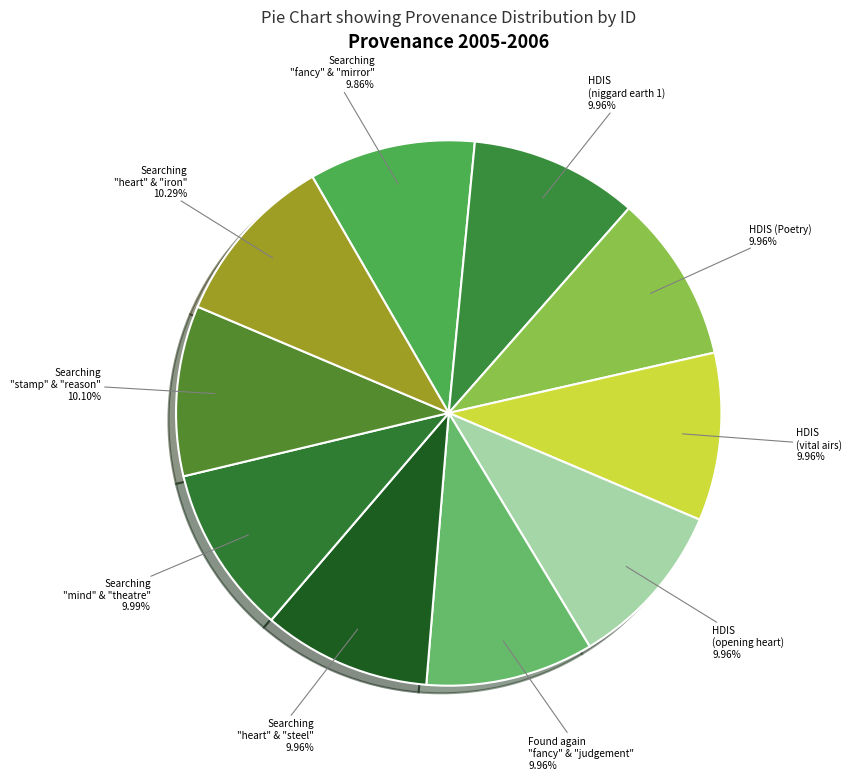

How many slices are in this pie chart?

10